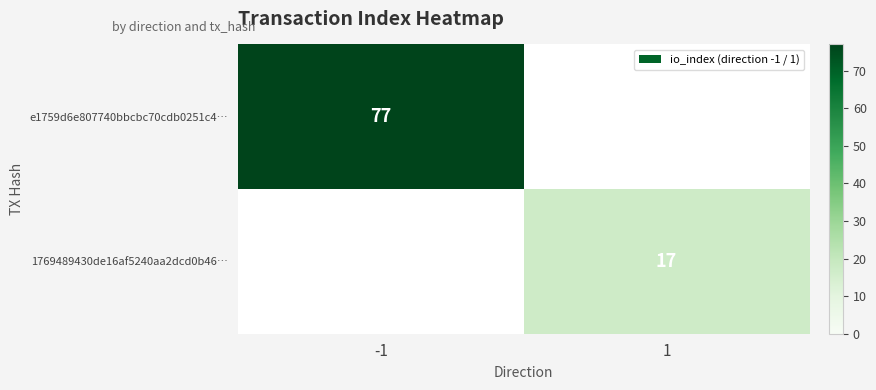

Is it true that 1769489430de16af5240aa2dcd0b46… equals 17 at 1?

True